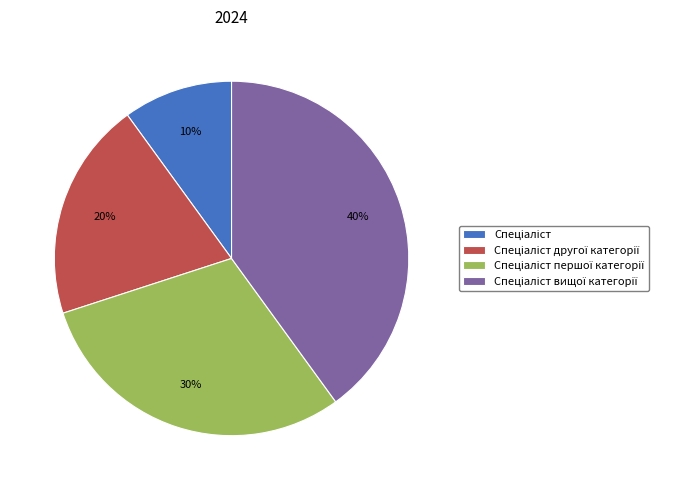

To the nearest percent, what is the average slice percentage?

25%